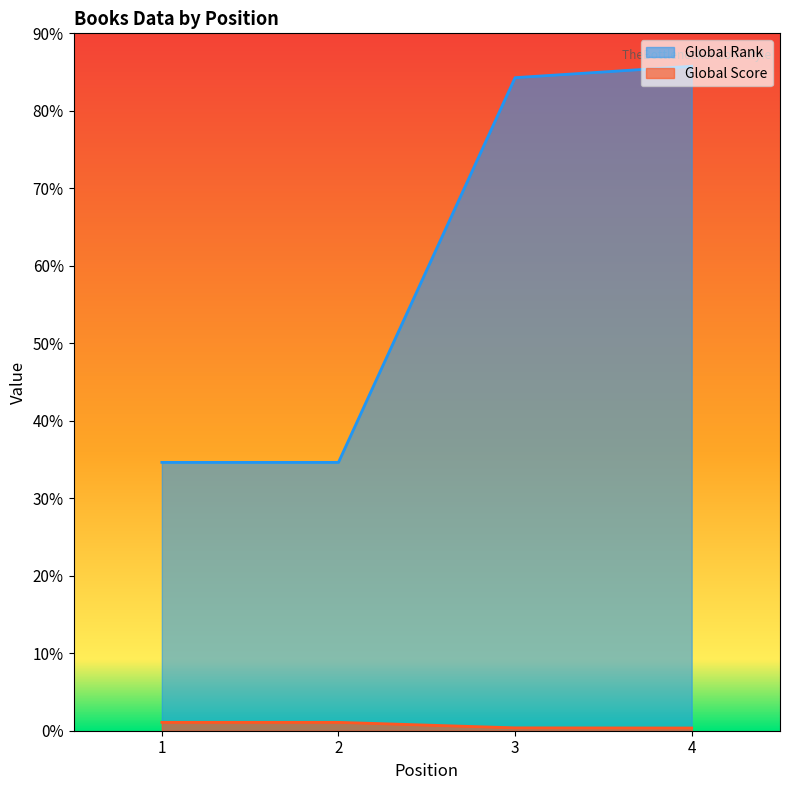

Which has a higher value, 4 or 1?

4